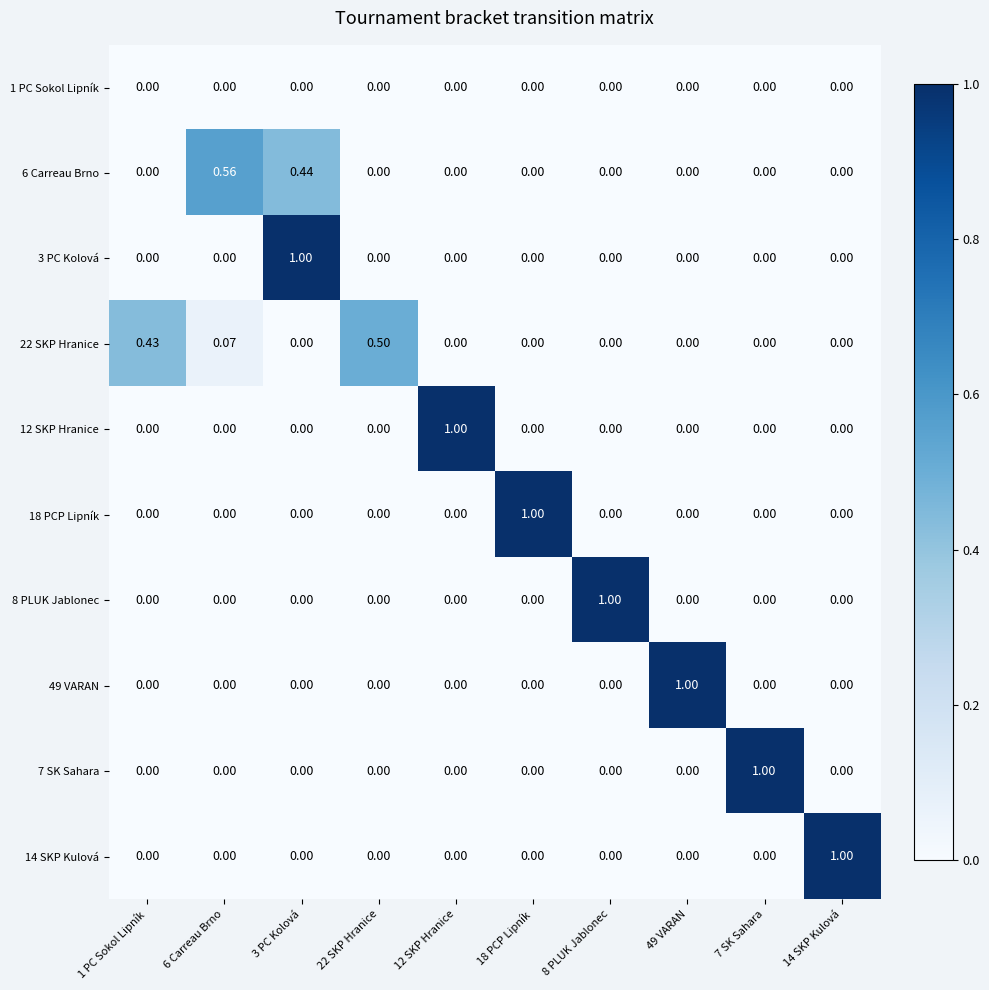

Is the value of 22 SKP Hranice at 6 Carreau Brno greater than the value of 18 PCP Lipník at 22 SKP Hranice?

Yes